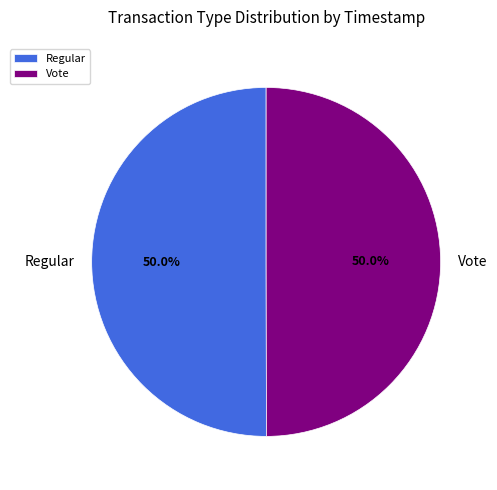

Is it true that Regular is 58% of the pie?

False